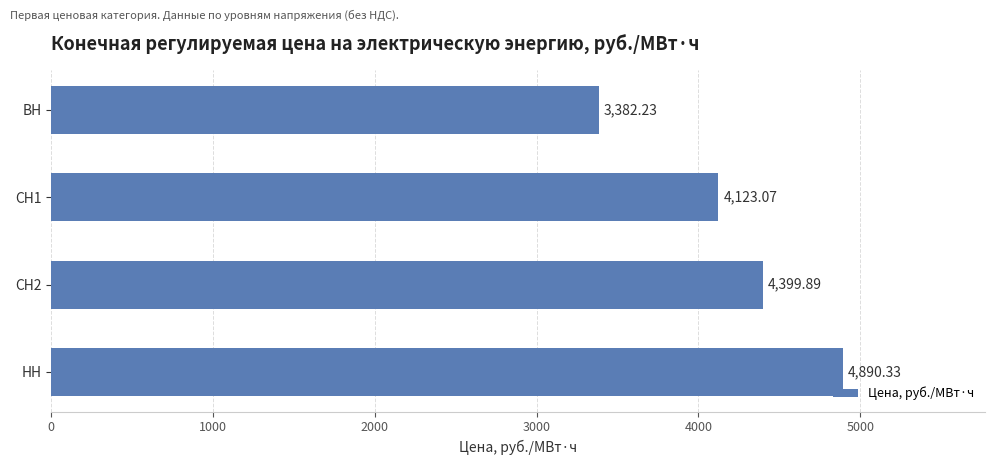

Rank the categories by value from lowest to highest.

ВН, СН1, СН2, НН